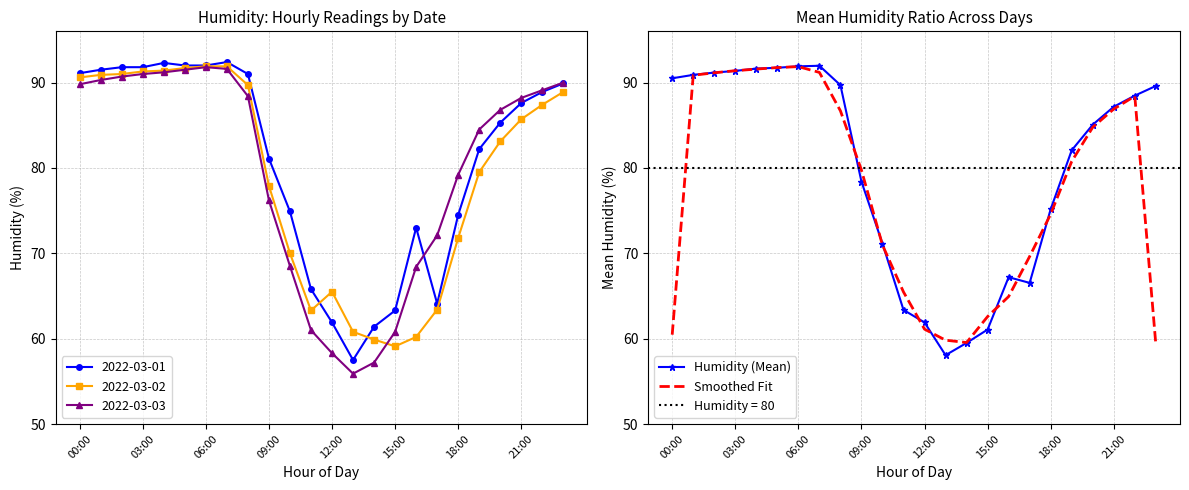

How many categories are shown in the chart?

24